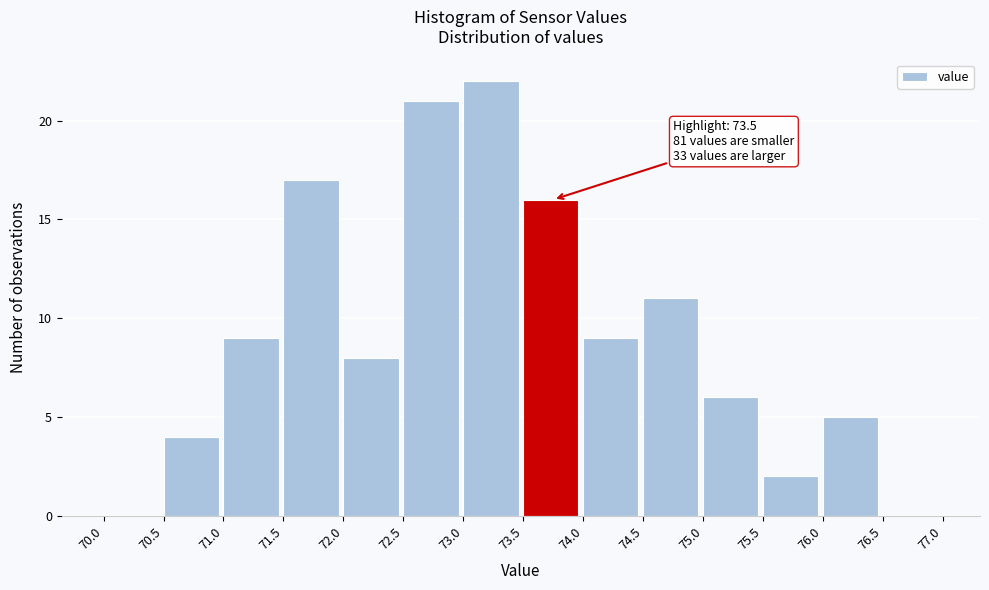

Over which range of the x-axis is the bar tallest?

73.0 to 73.5